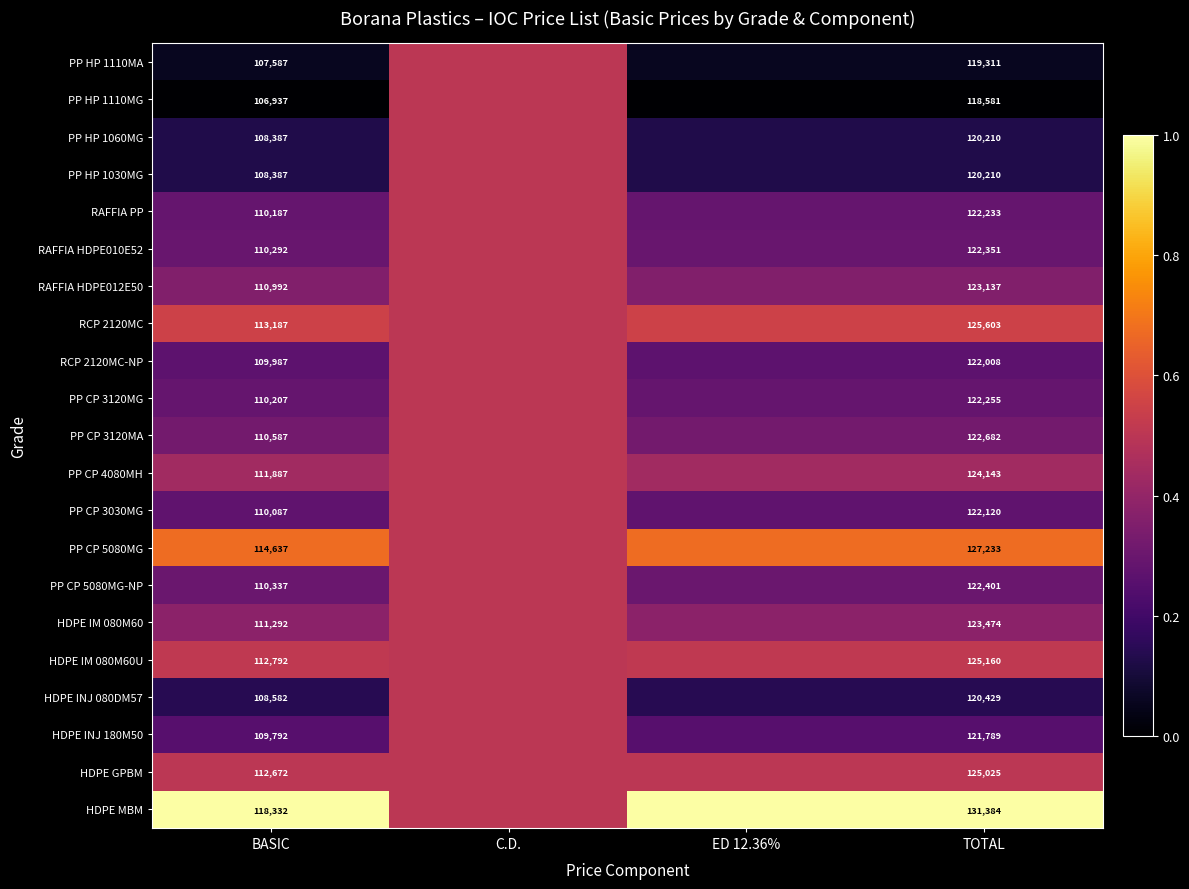

Between BASIC and TOTAL, which series saw the biggest shift?

HDPE MBM